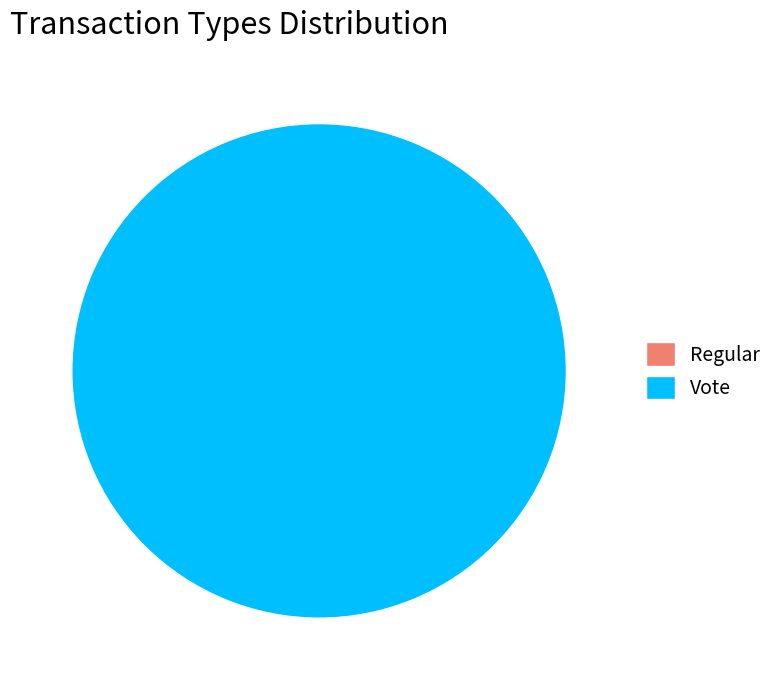

To the nearest percent, what is the average slice percentage?

50%